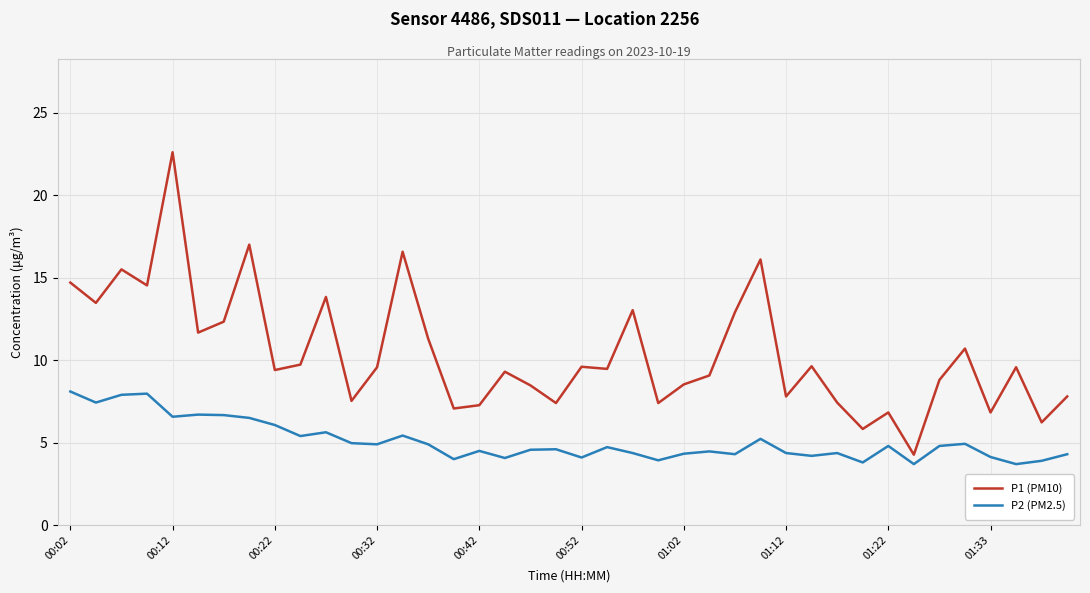

What is the highest value of the P2 (PM2.5) series?

8.1